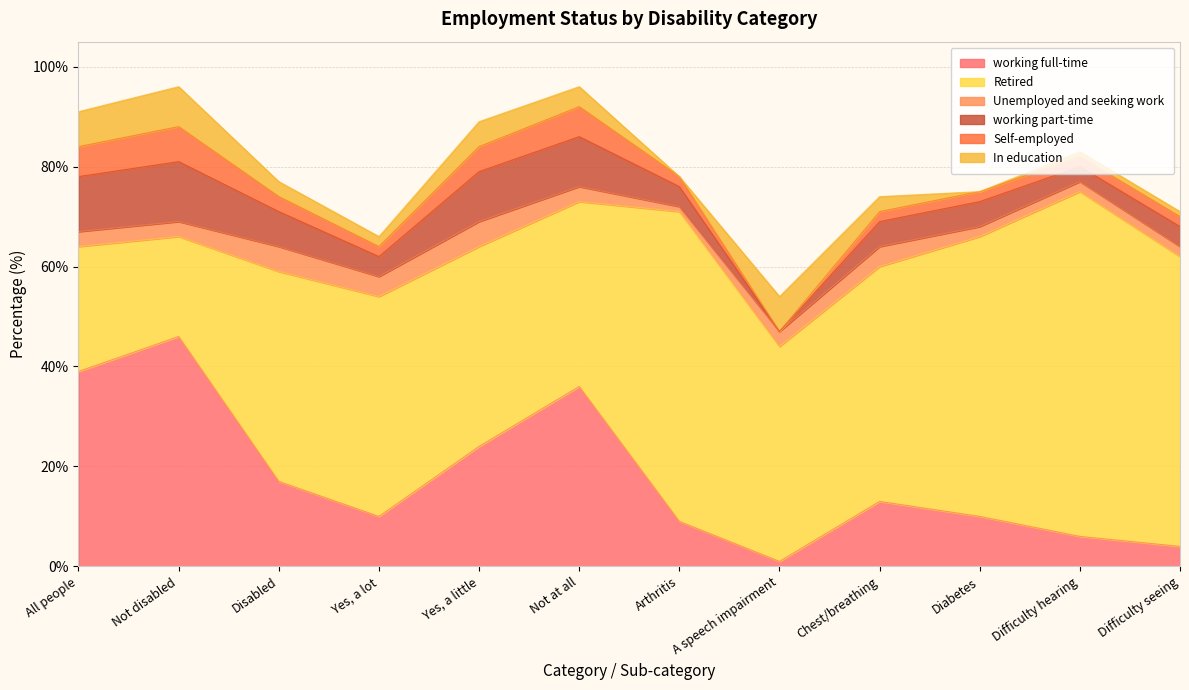

Which label corresponds to the largest value in the chart?

Difficulty hearing